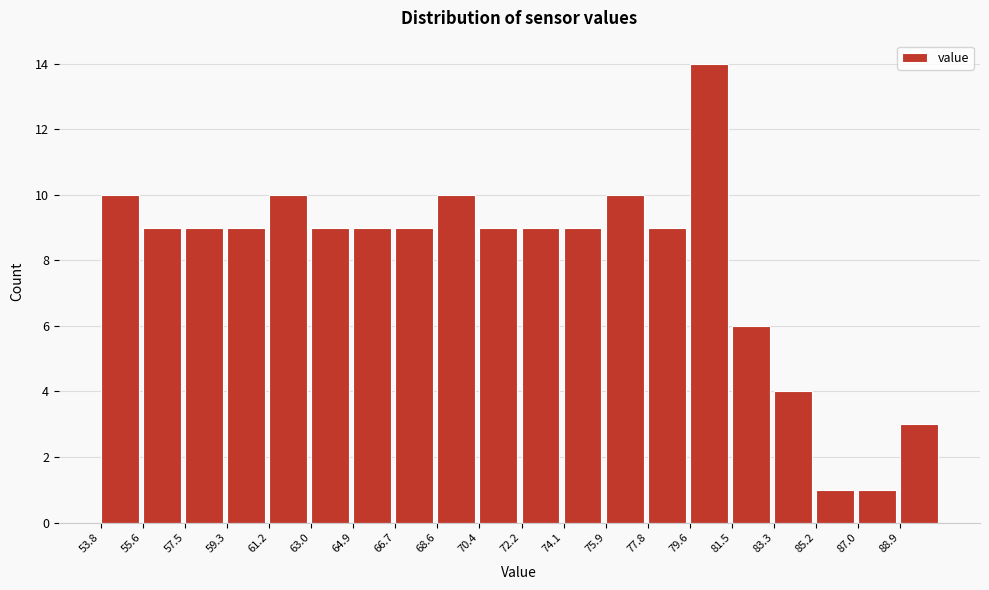

Reading left to right, transcribe this chart: for each bar, give the range it covers on the x-axis and its height. Neither the bar edges nor the heights are printed on the chart, so give them approximately, as read against the axes.

53.8 to 55.6: 10
55.6 to 57.4: 9
57.4 to 59.4: 9
59.4 to 61.2: 9
61.2 to 63.0: 10
63.0 to 64.8: 9
64.8 to 66.8: 9
66.8 to 68.6: 9
68.6 to 70.4: 10
70.4 to 72.2: 9
72.2 to 74.0: 9
74.0 to 76.0: 9
76.0 to 77.8: 10
77.8 to 79.6: 9
79.6 to 81.4: 14
81.4 to 83.4: 6
83.4 to 85.2: 4
85.2 to 87.0: 1
87.0 to 88.8: 1
88.8 to 90.8: 3